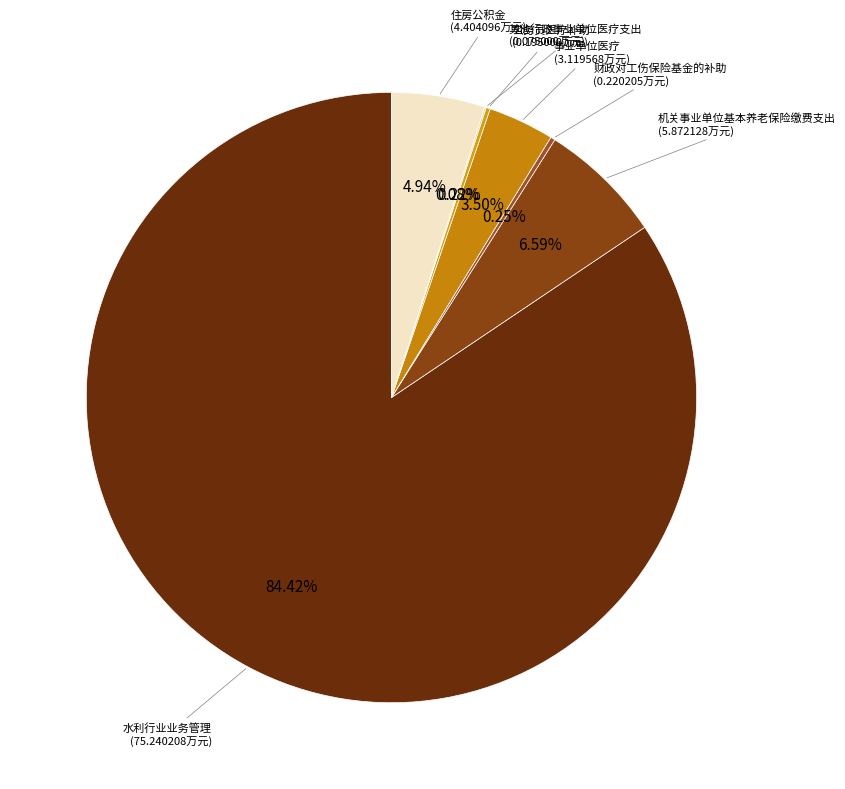

Is there a majority slice in this chart?

Yes